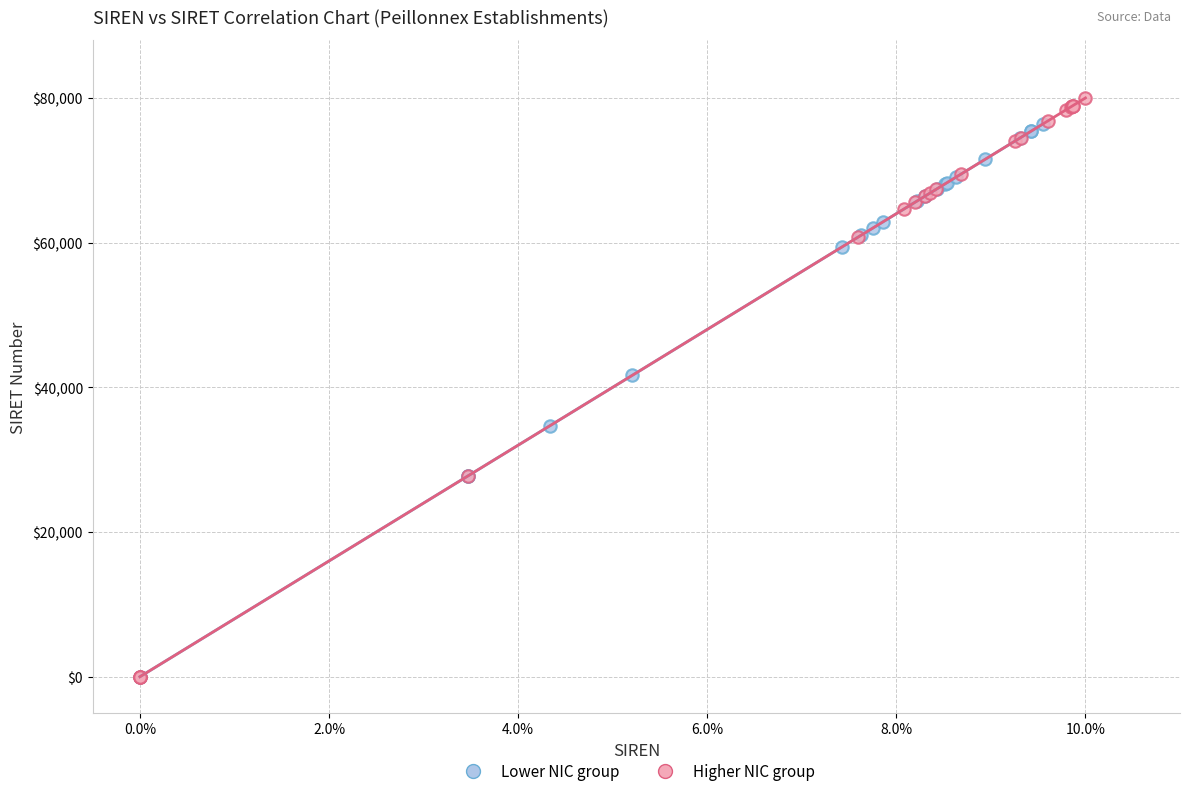

Which series reaches the maximum Y coordinate?

Higher NIC group